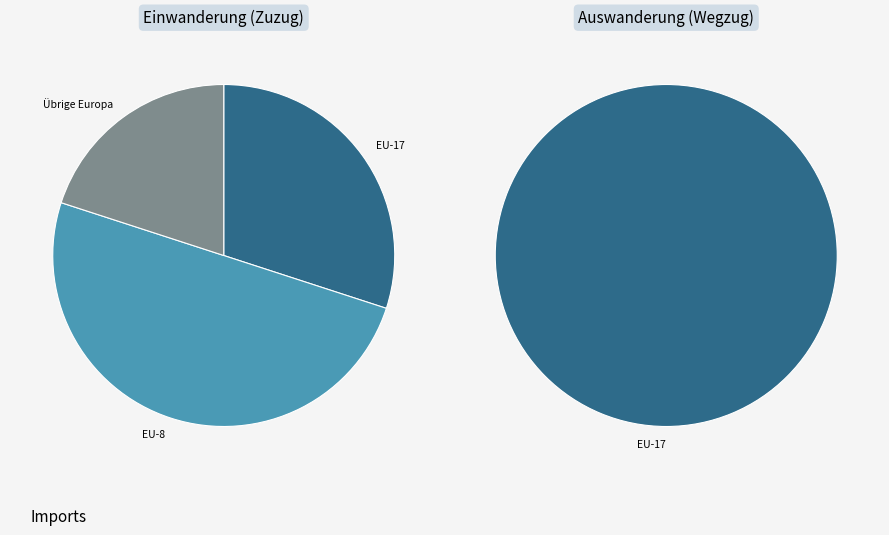

Which category has the biggest portion of the pie?

EU-8